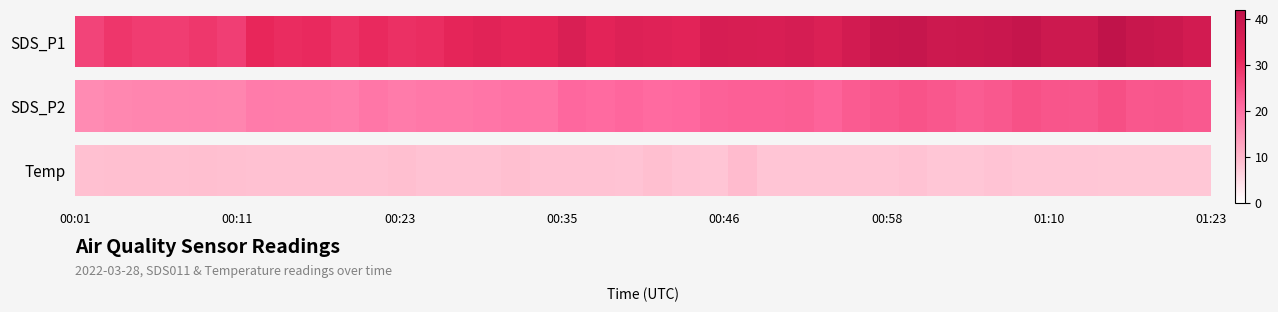

True or false: Temp has a value of 12.3 at 37.

False